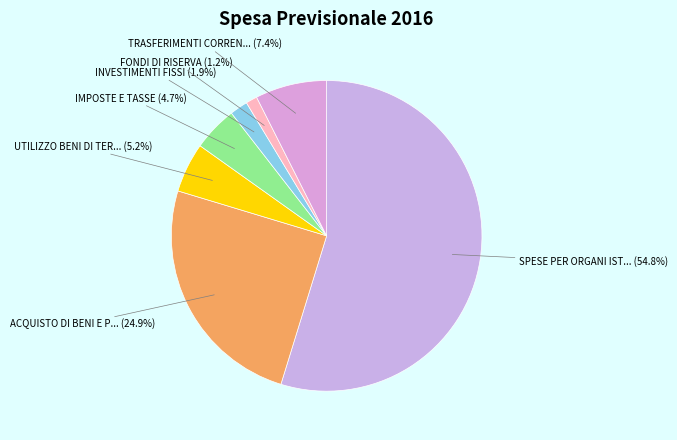

How many slices are in this pie chart?

7